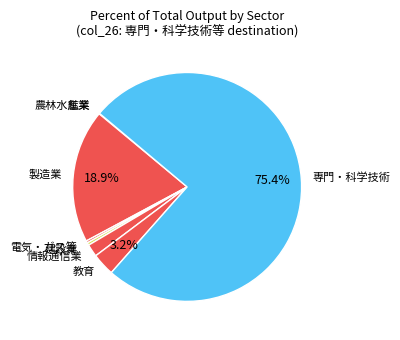

To the nearest percent, what is the difference between the largest and smallest slice percentages?

75%